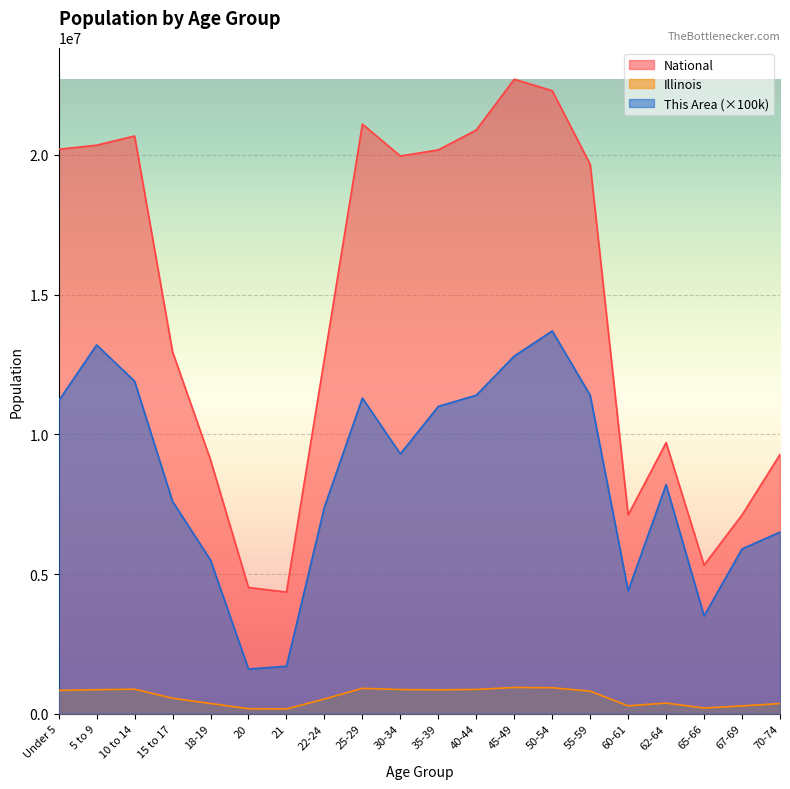

What is the value of the National point at the 2nd from the left?

20348657